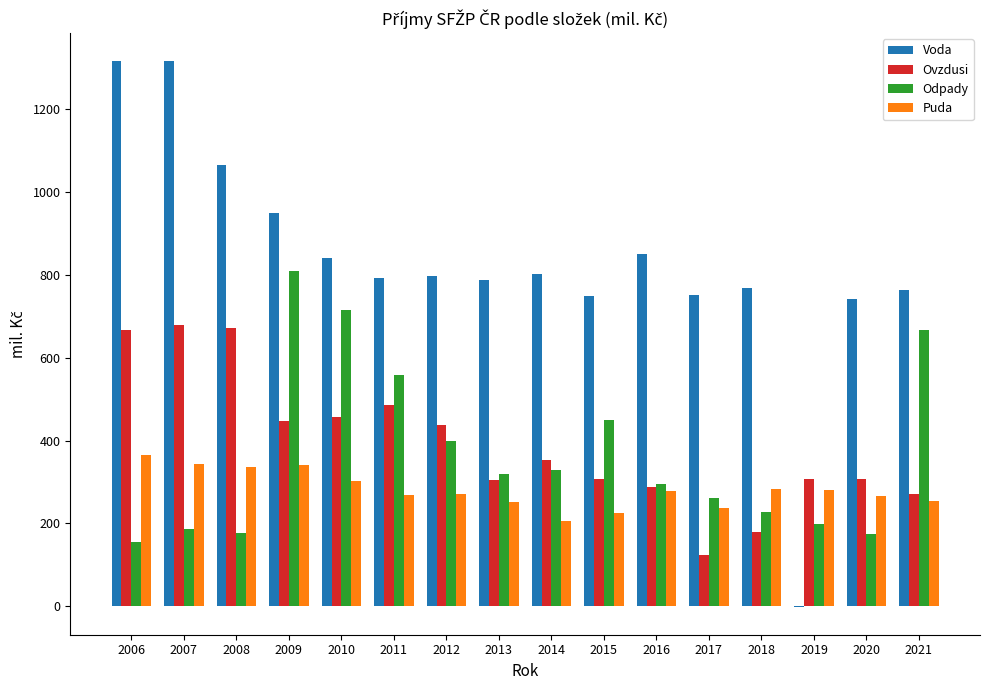

How many values in the Ovzdusi series exceed 353?

8